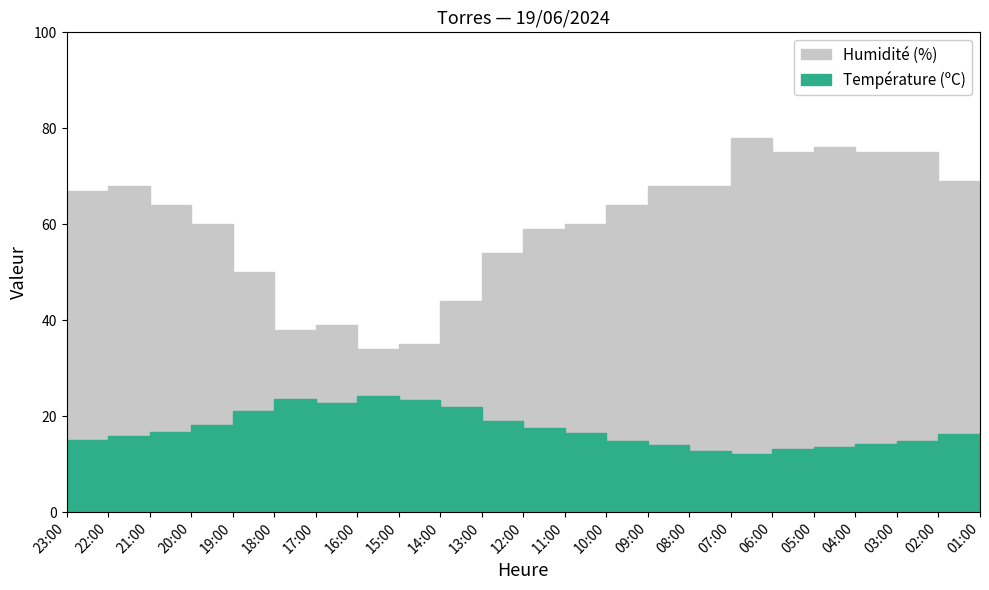

In Température (ºC), how many points are lower than both neighbors (excluding endpoints)?

2